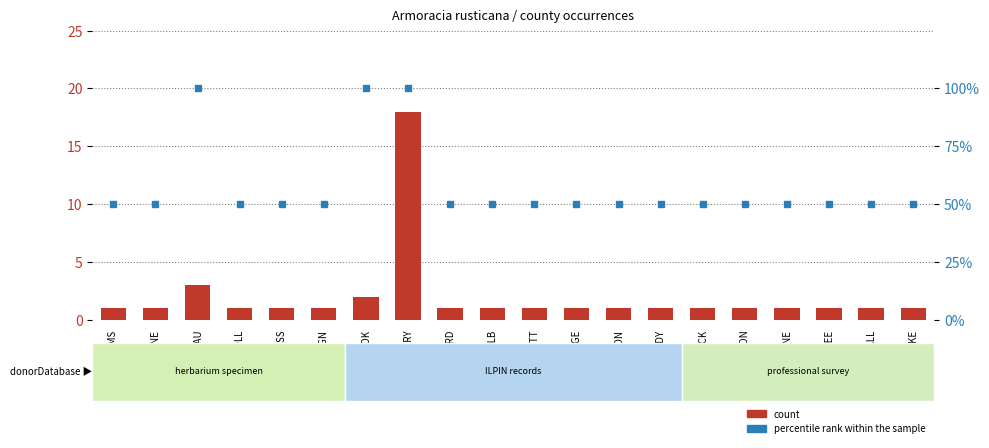

Which category has the highest value across all series?

BUREAU